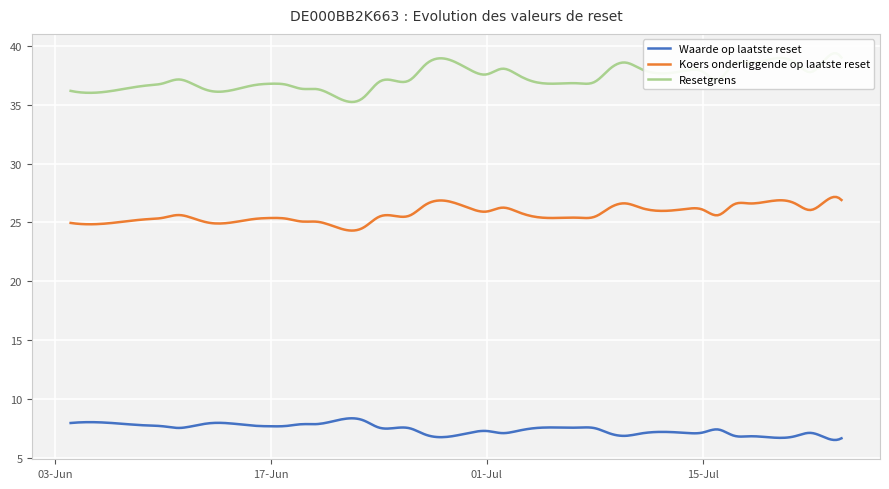

In Resetgrens, how many points are higher than both neighbors (excluding endpoints)?

6